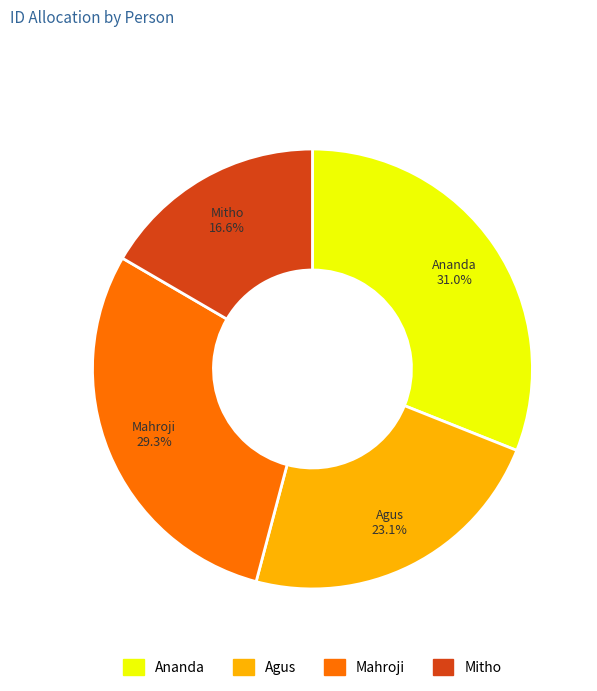

Does any single category account for the majority?

No